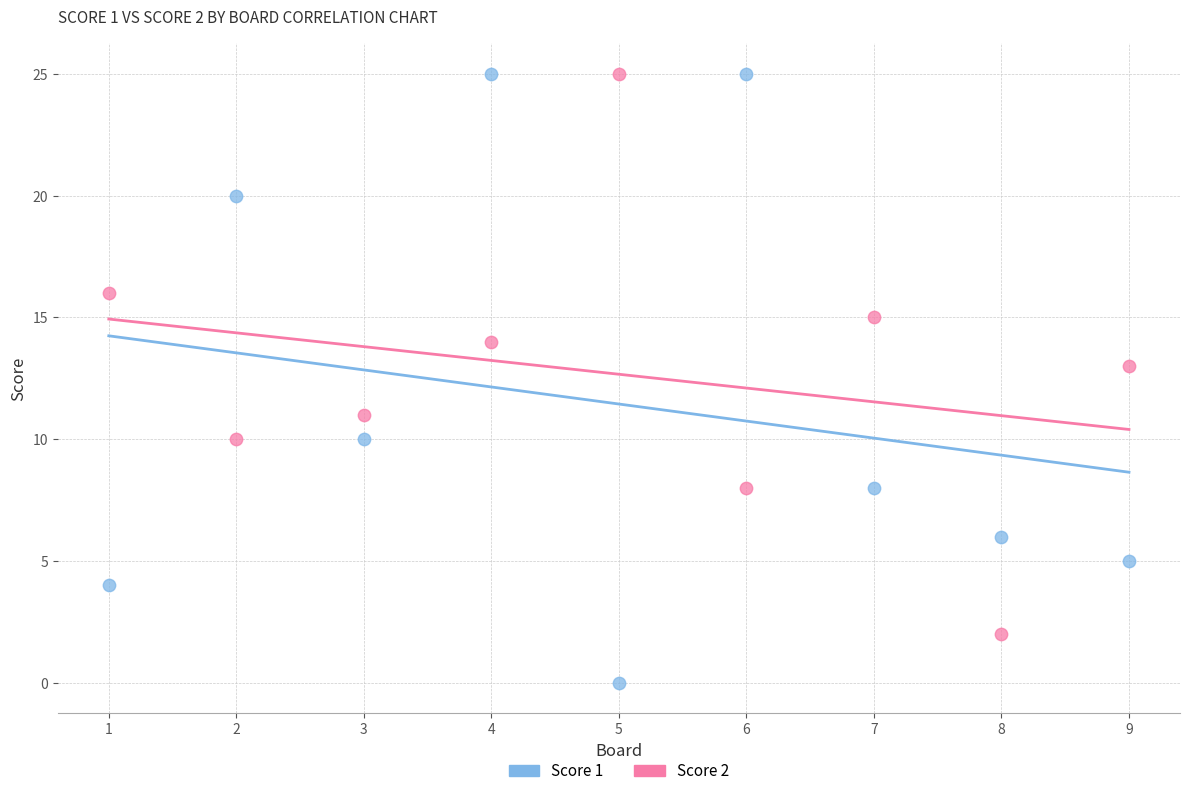

What is the X range (max minus min) for the scatter plot?

8